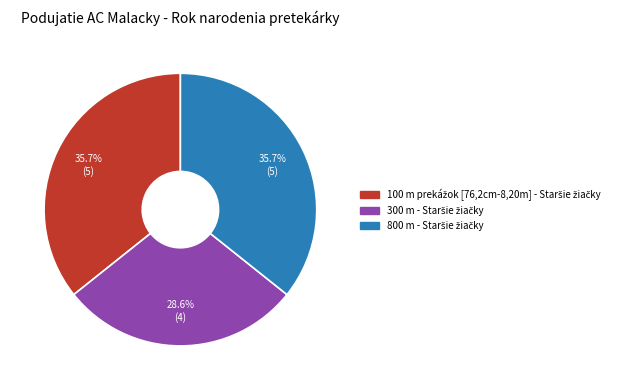

Is there a majority slice in this chart?

No